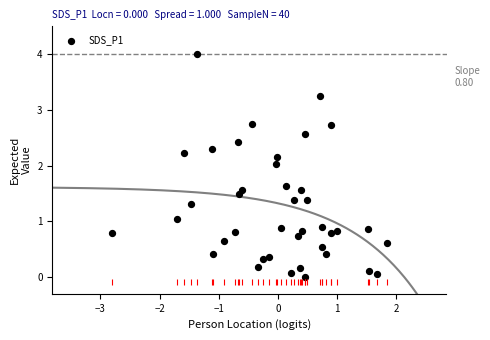

What is the range of X values (max minus min)?

4.7